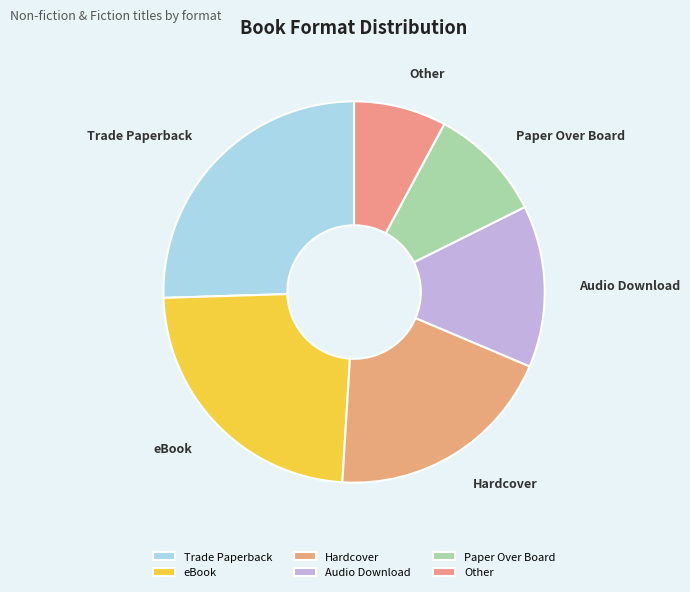

Is the sum of Trade Paperback and Other greater than half?

No